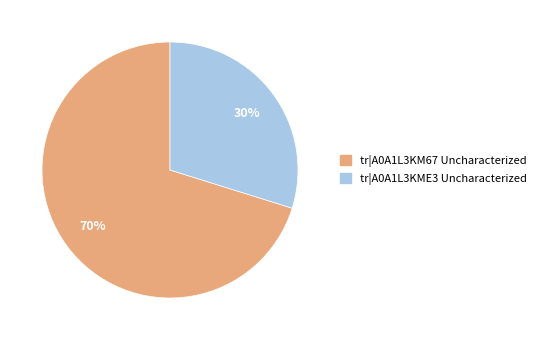

To the nearest percent, what is the average slice percentage?

50%